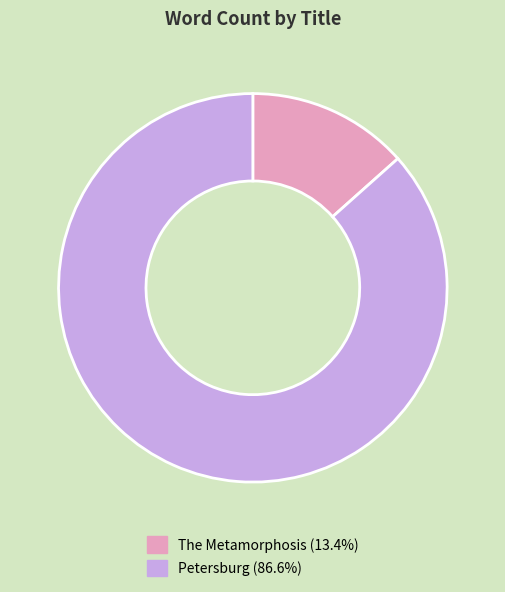

Which category has the smallest portion of the pie?

The Metamorphosis